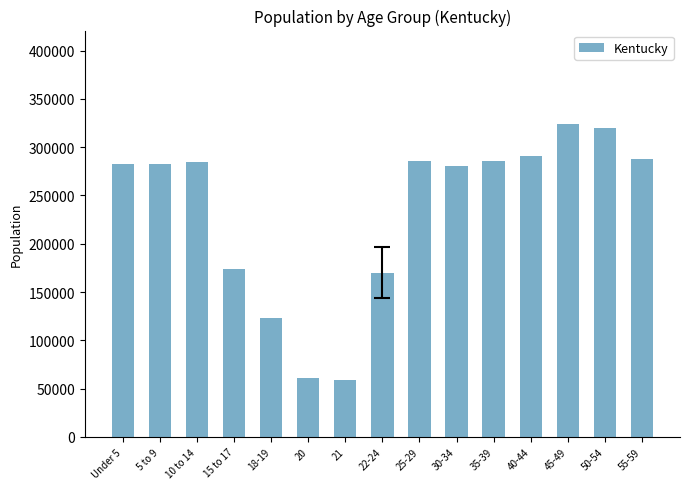

How many values are below 282888?

7